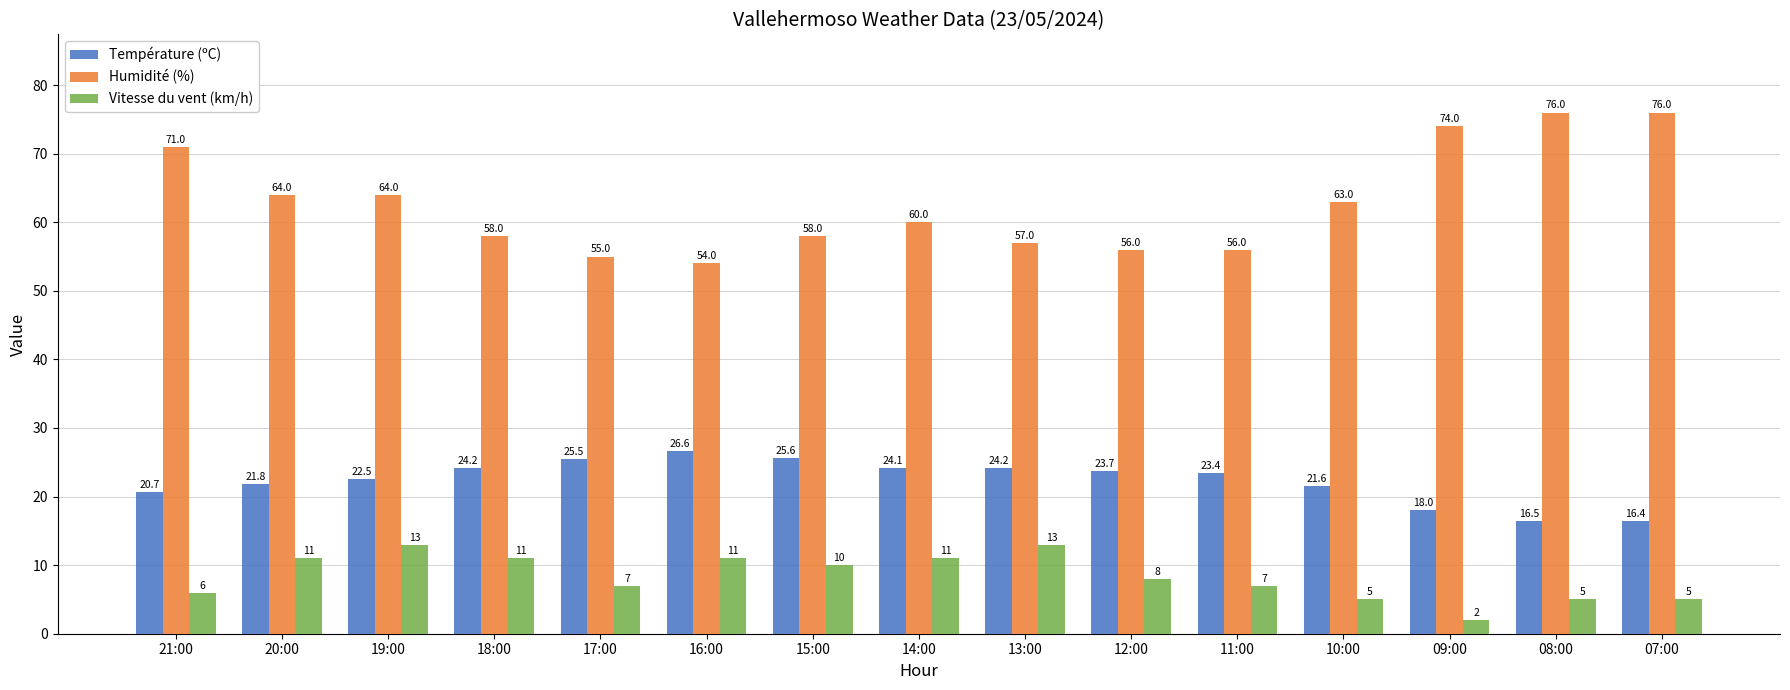

Is it true that Humidité (%) equals 64.0 at 19:00?

True